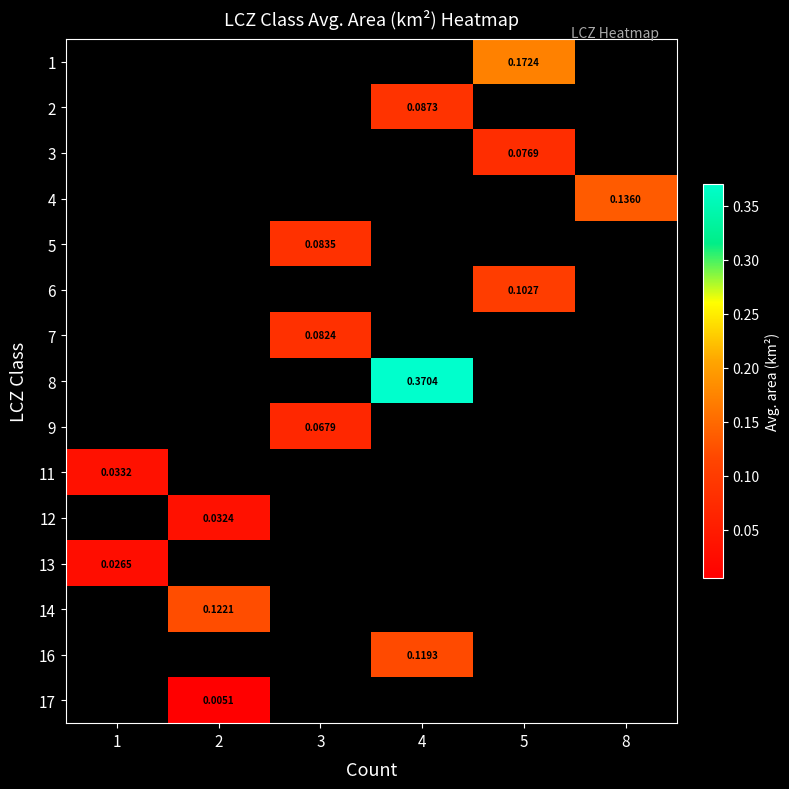

Is it true that 6 equals 0.1 at 5?

True